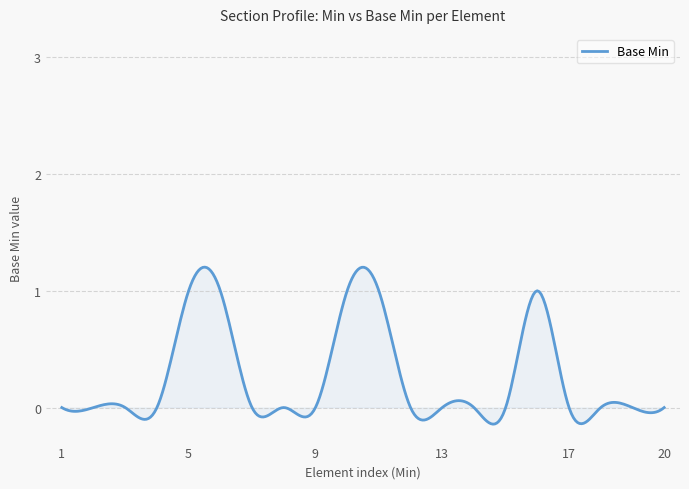

What is the difference between the maximum and minimum values?

1.3